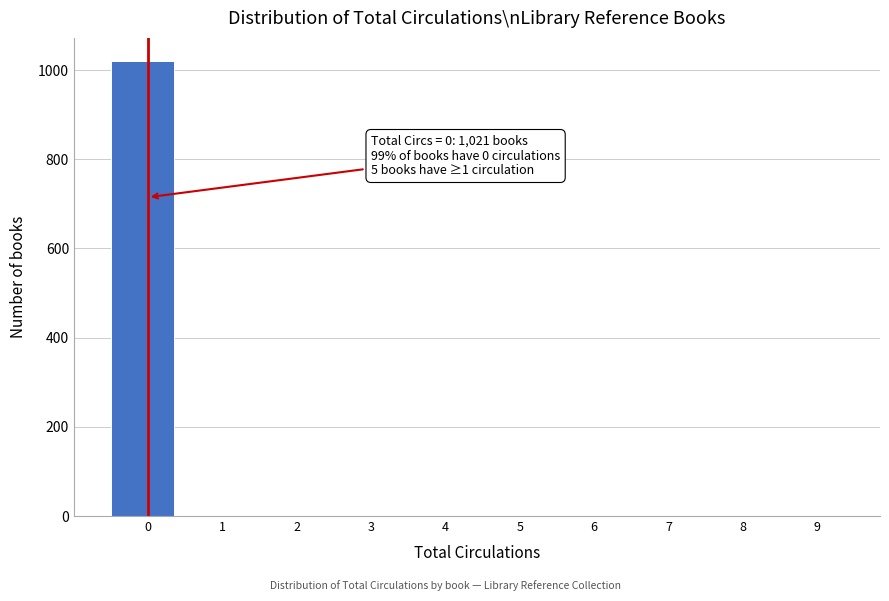

True or false: the data shows 207 at 0.

False